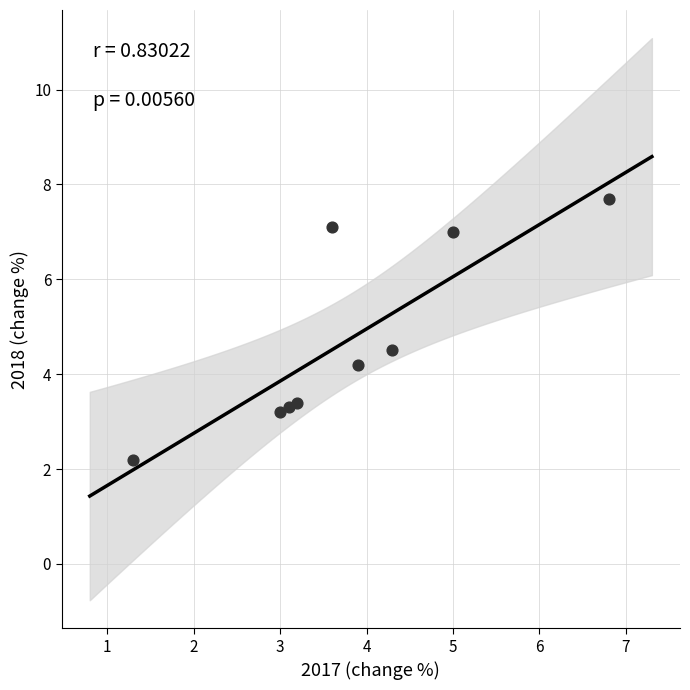

What Y value in the scatter plot is closest to 4?

4.2